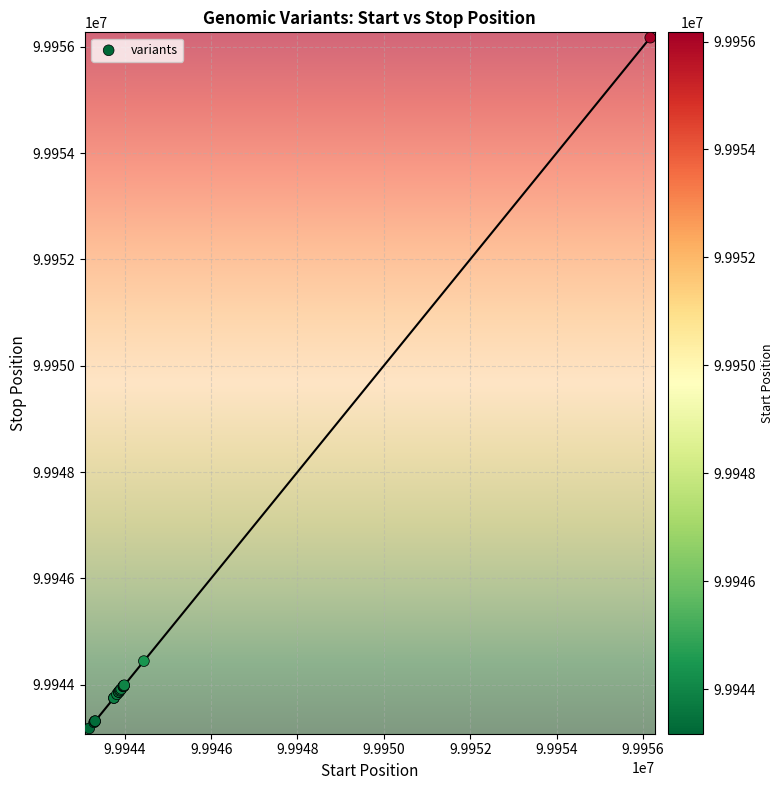

What Y value in the scatter plot is closest to 99949674?

99944444